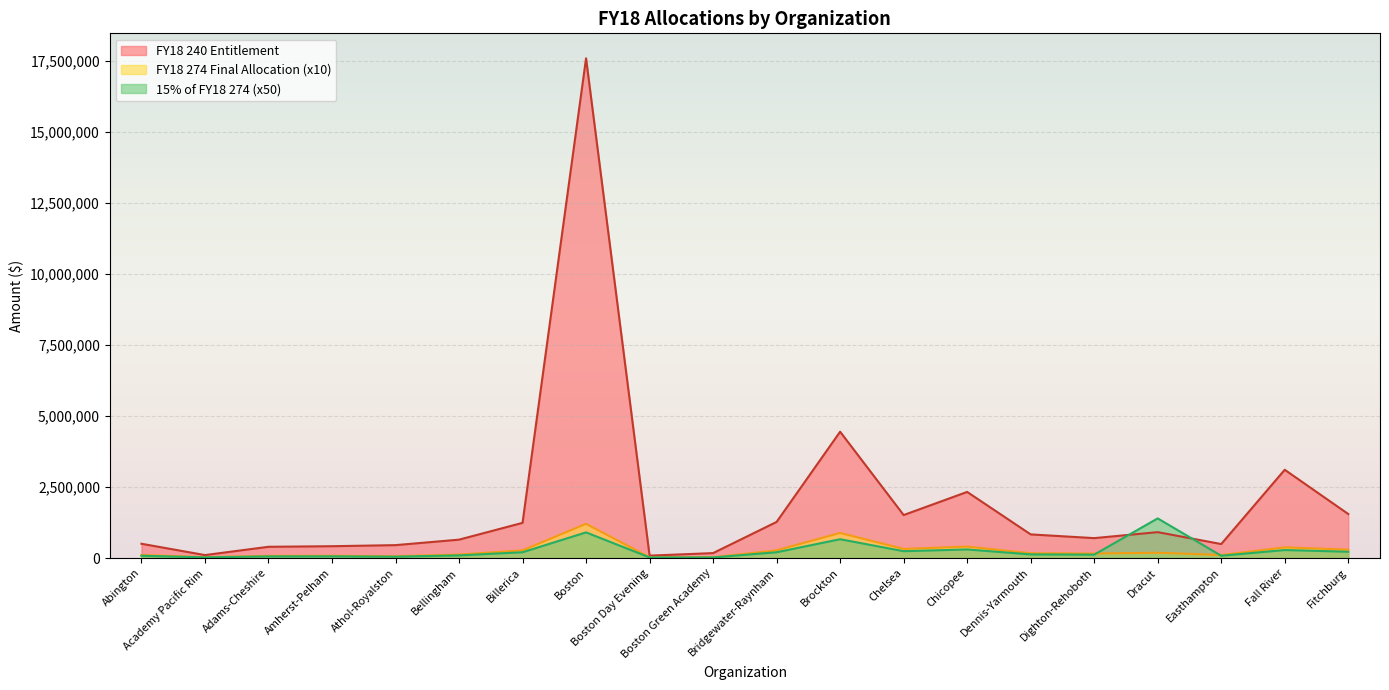

Rank the series by their maximum value, from lowest to highest.

FY18 274 Final Allocation (x10), 15% of FY18 274 (x50), FY18 240 Entitlement